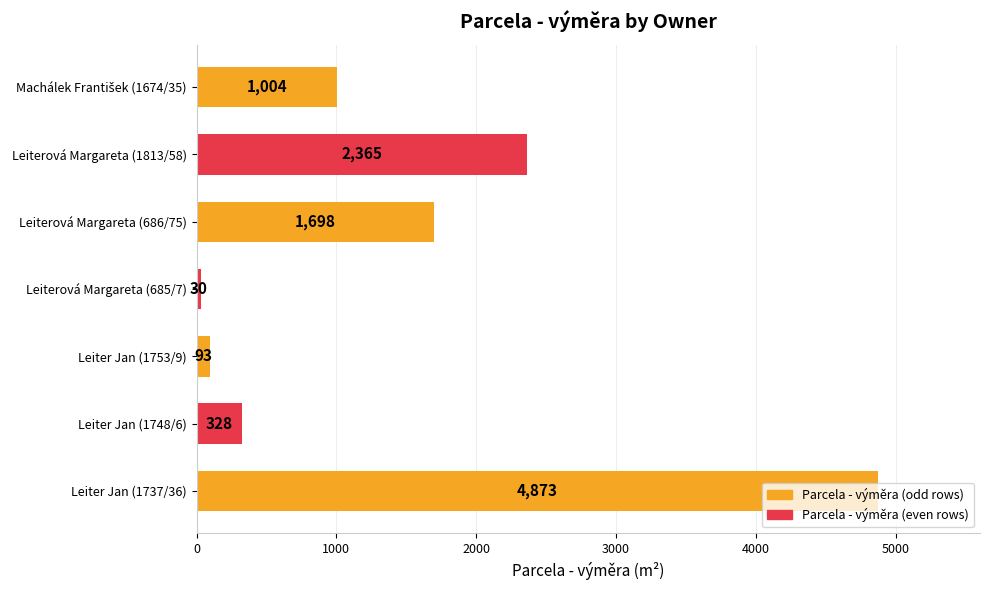

True or false: the data shows 539 at Leiter Jan (1748/6).

False